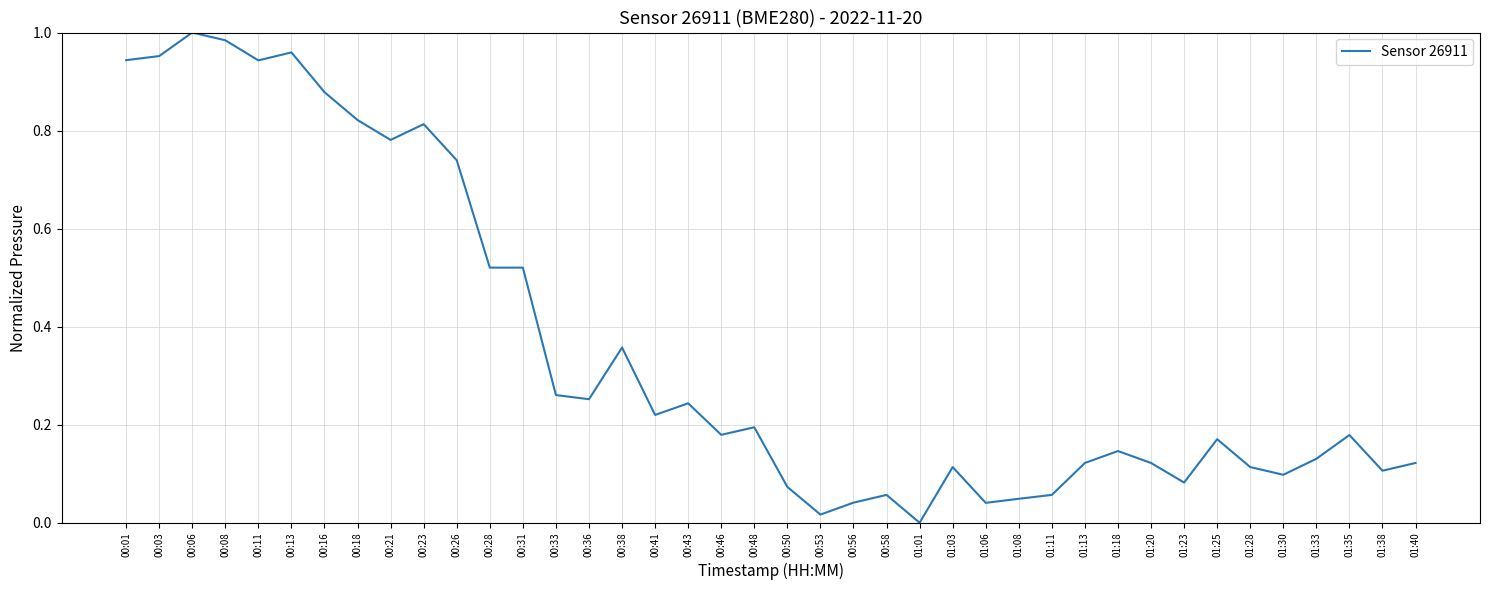

How many lines are shown in the chart?

1